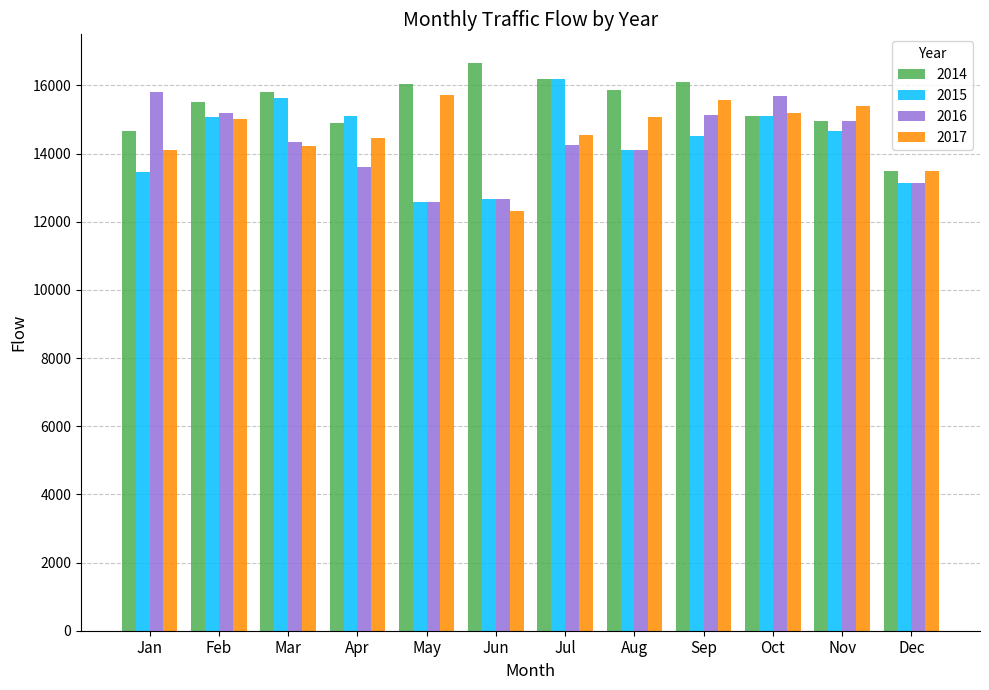

What is the difference between the highest and lowest values at Feb?

521